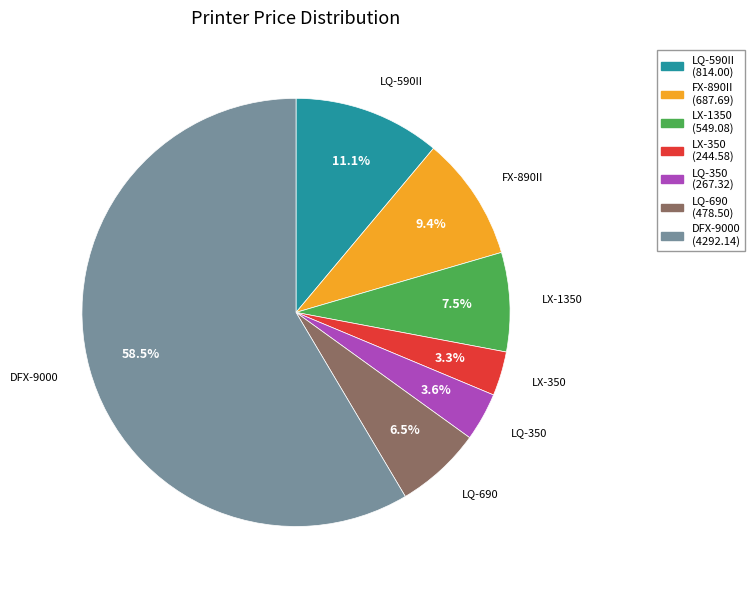

How many segments does this pie chart have?

7